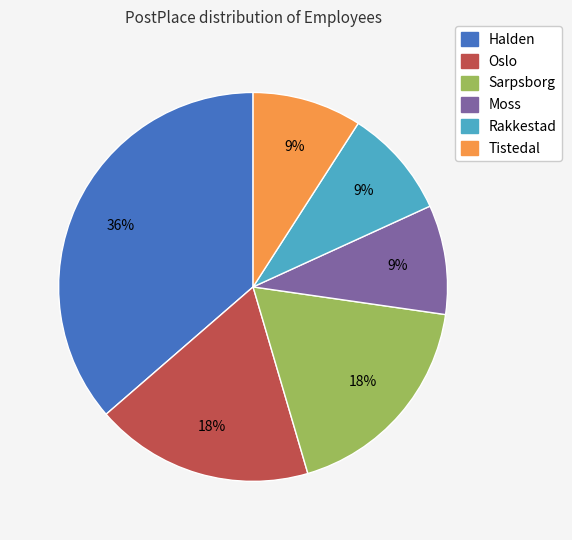

Count the number of slices in the pie.

6